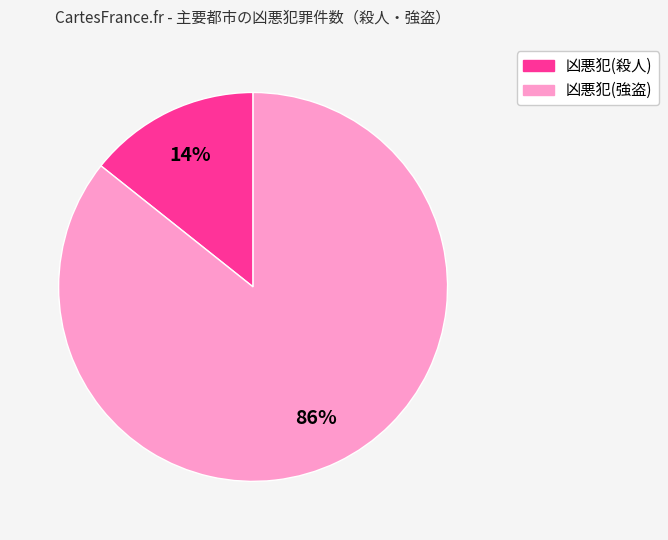

To the nearest percent, what is the average slice percentage?

50%